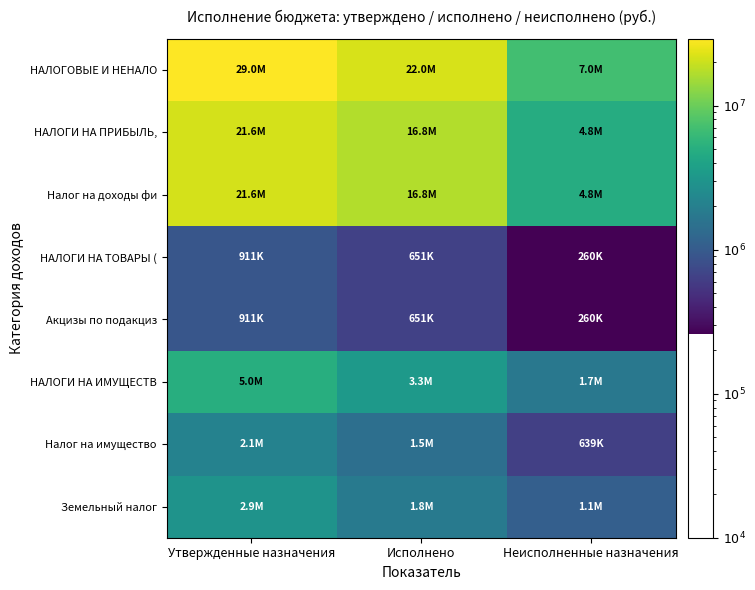

At which category is the sum across all series the highest?

Утвержденные назначения